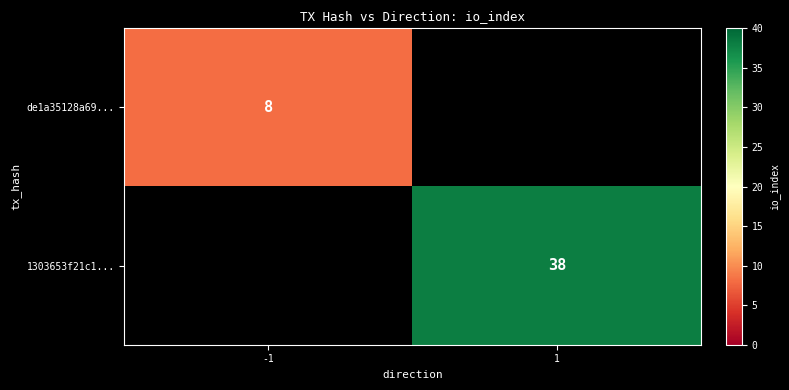

At which category does the chart reach its minimum across all series?

-1